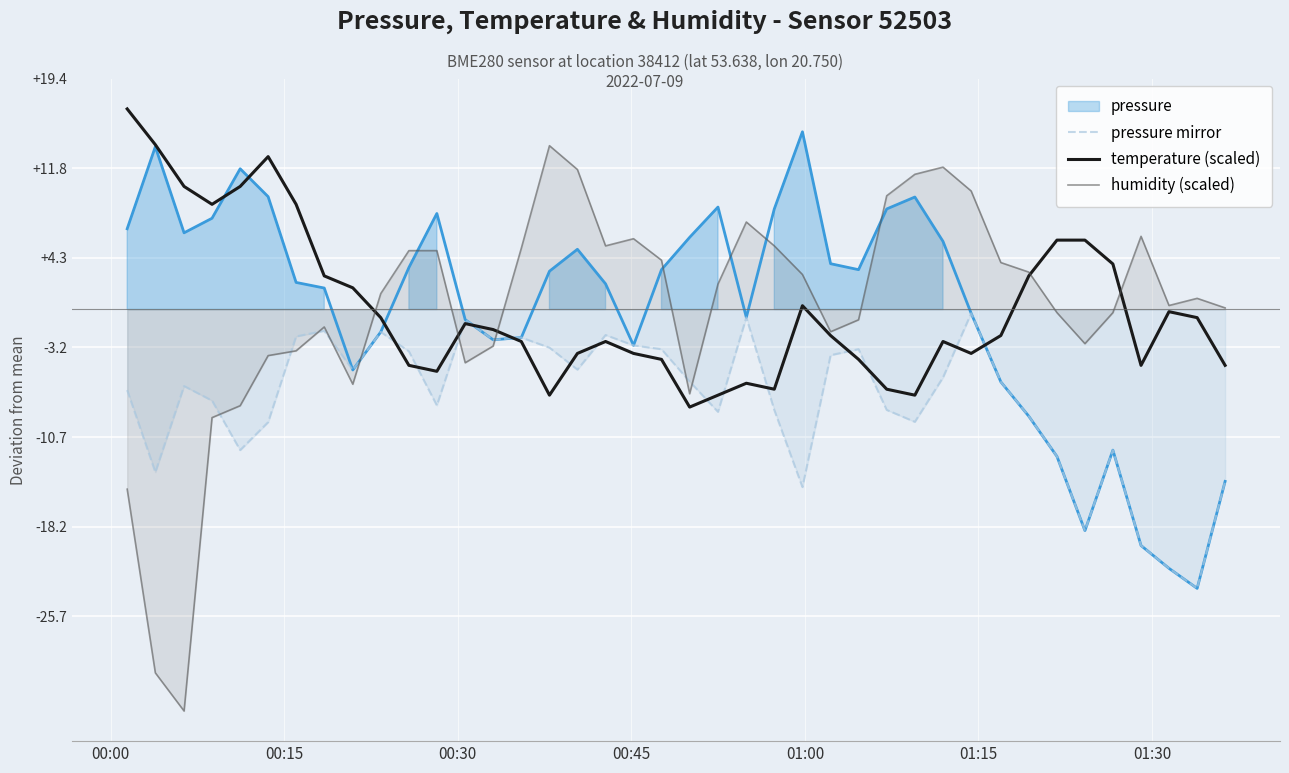

What is the minimum value for temperature (scaled)?

-8.2